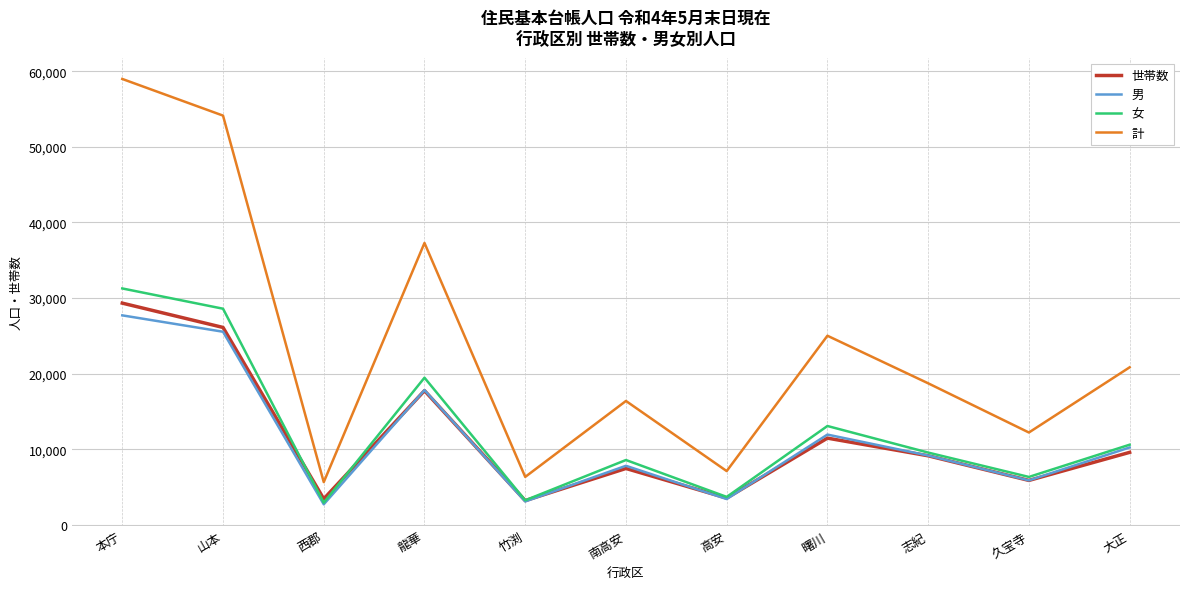

Is the value of 世帯数 at 南高安 greater than the value of 女 at 大正?

No